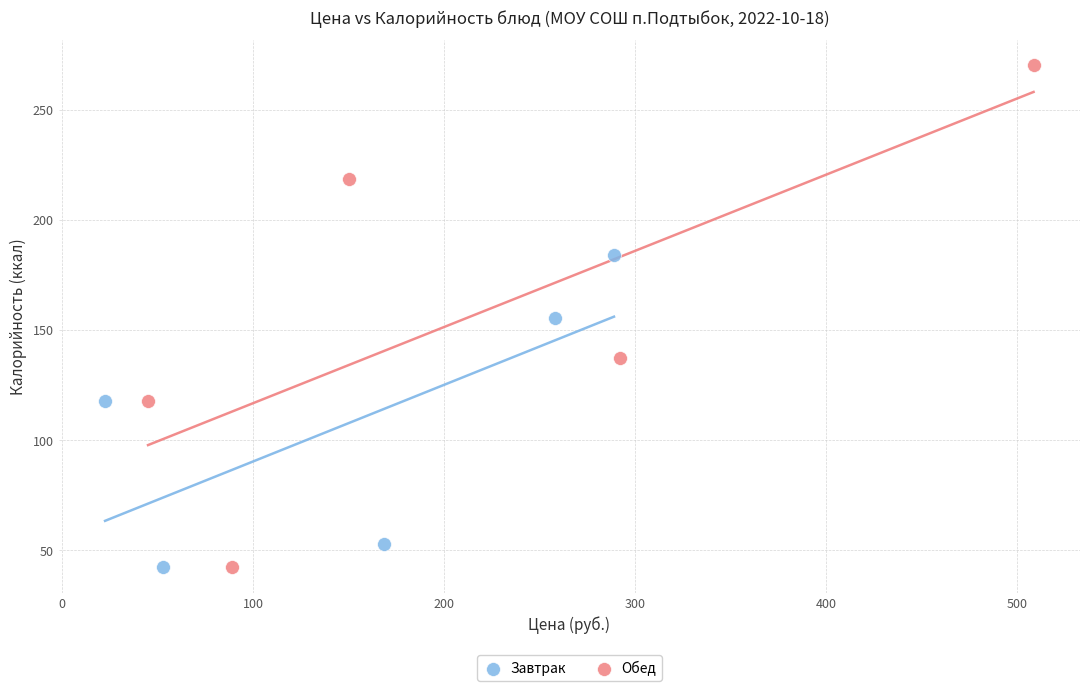

Which series contains the highest Y value?

Обед